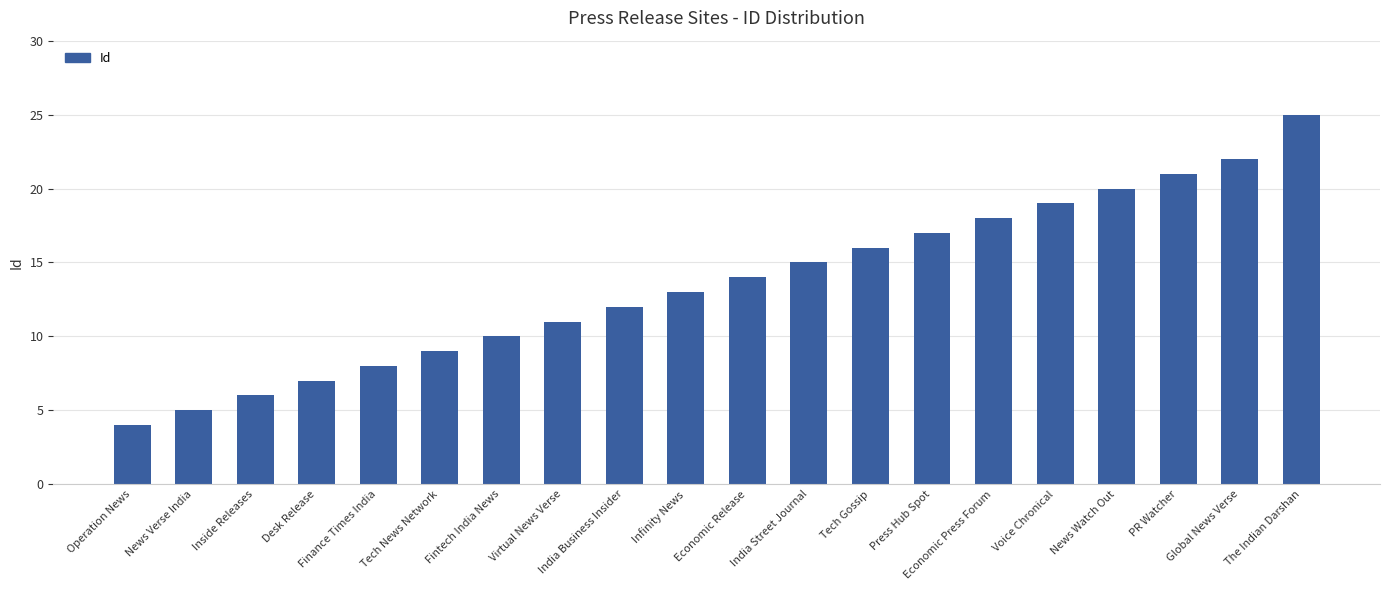

What is the change in value from Virtual News Verse to The Indian Darshan?

+14